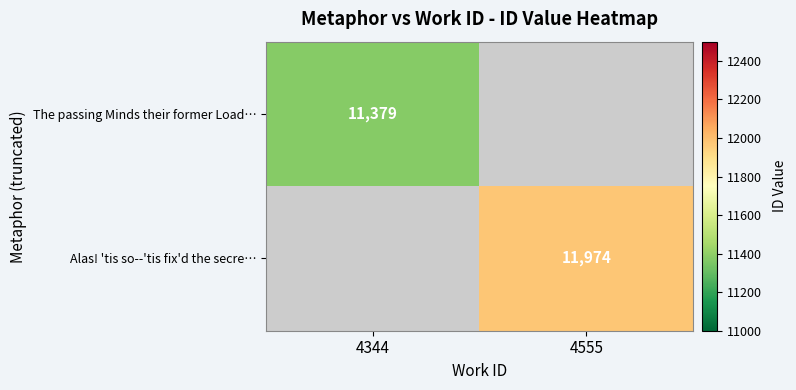

Is it true that Alas! 'tis so--'tis fix'd the secre… equals 11974 at 4555?

True